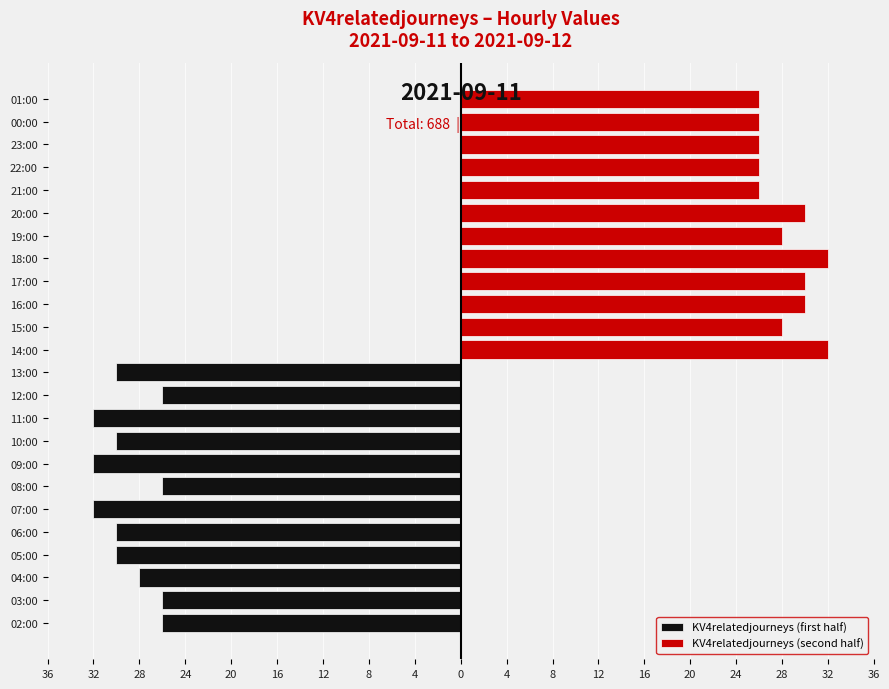

At how many categories does at least one series exceed -21?

12